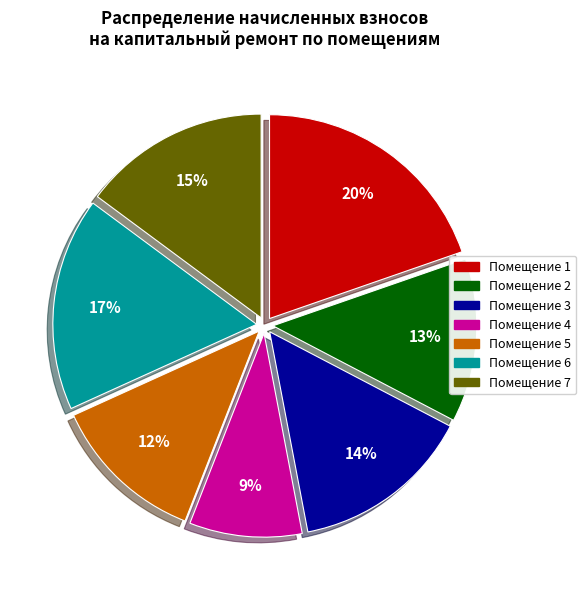

To the nearest percent, what is the difference between the largest and smallest slice percentages?

11%